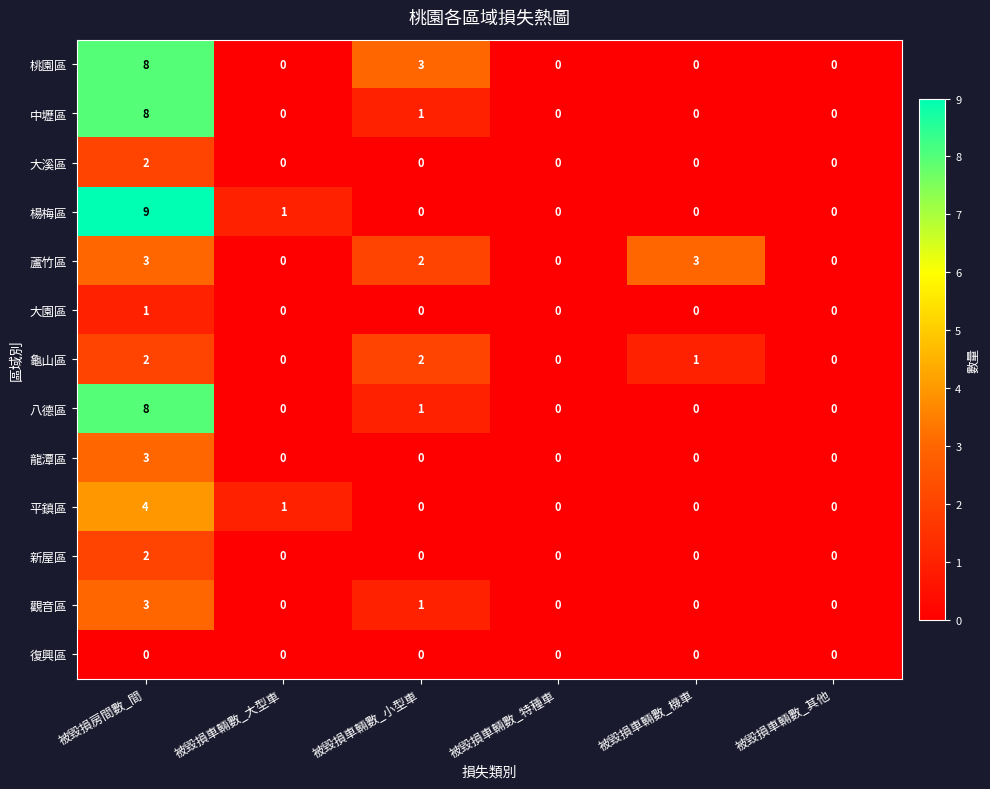

Is it true that 蘆竹區 equals 0 at 被毀損車輛數_特種車?

True